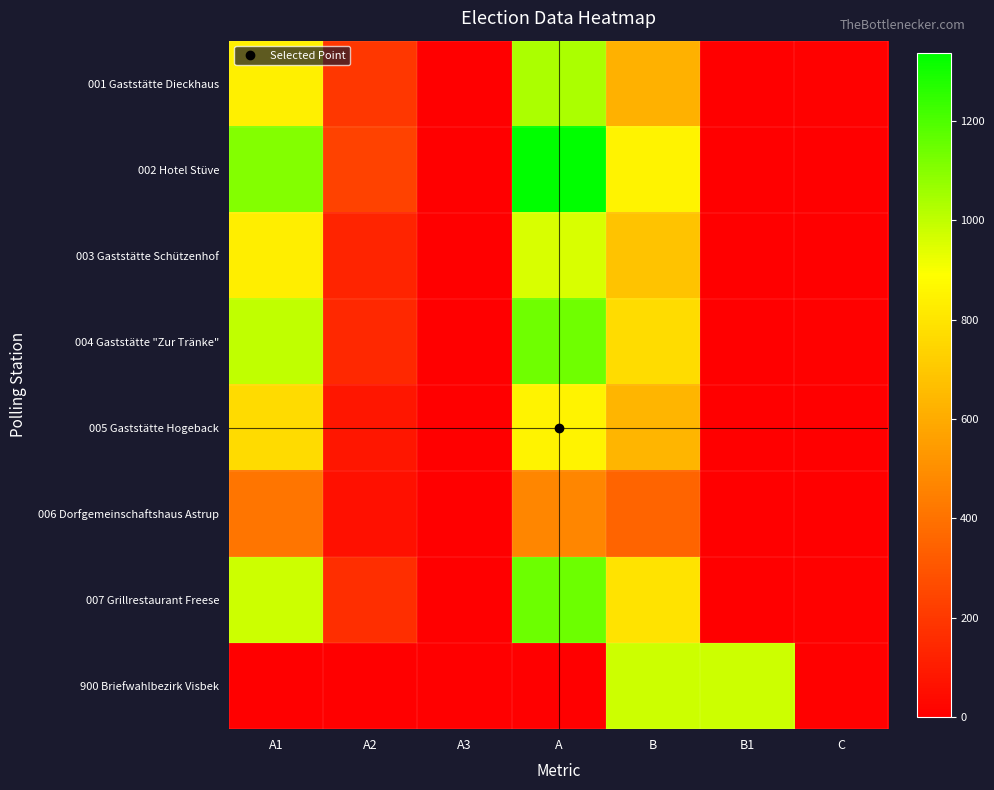

Reading left to right, what are all the values shown in this chart?

001 Gaststätte Dieckhaus: A1=839	A2=197	A3=0	A=1036	B=620	B1=0	C=7
002 Hotel Stüve: A1=1106	A2=231	A3=0	A=1337	B=848	B1=0	C=4
003 Gaststätte Schützenhof: A1=834	A2=126	A3=0	A=960	B=684	B1=0	C=1
004 Gaststätte "Zur Tränke": A1=999	A2=142	A3=0	A=1141	B=772	B1=0	C=10
005 Gaststätte Hogeback: A1=767	A2=83	A3=0	A=850	B=635	B1=0	C=4
006 Dorfgemeinschaftshaus Astrup: A1=411	A2=62	A3=0	A=473	B=352	B1=0	C=2
007 Grillrestaurant Freese: A1=978	A2=167	A3=0	A=1145	B=794	B1=0	C=6
900 Briefwahlbezirk Visbek: A1=0	A2=0	A3=0	A=0	B=979	B1=979	C=6